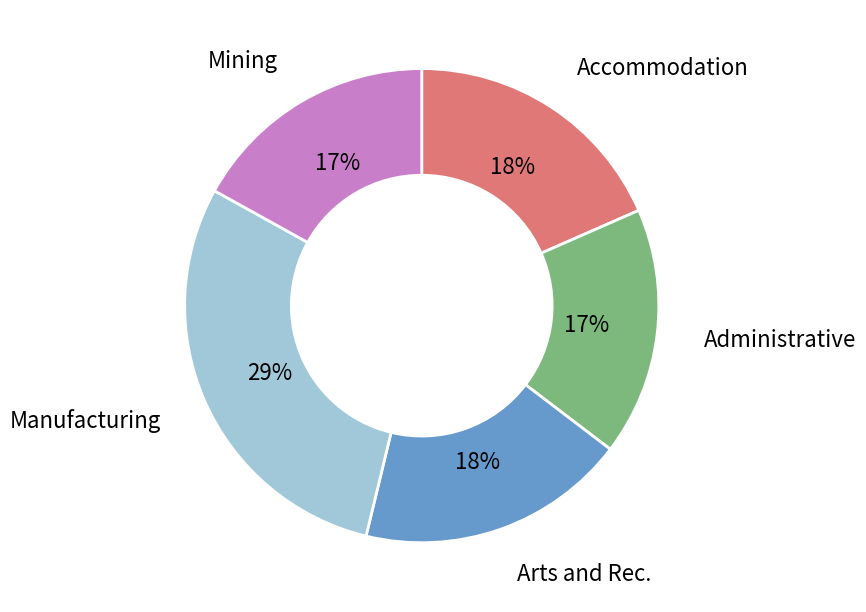

What is the largest slice in the pie chart?

Manufacturing